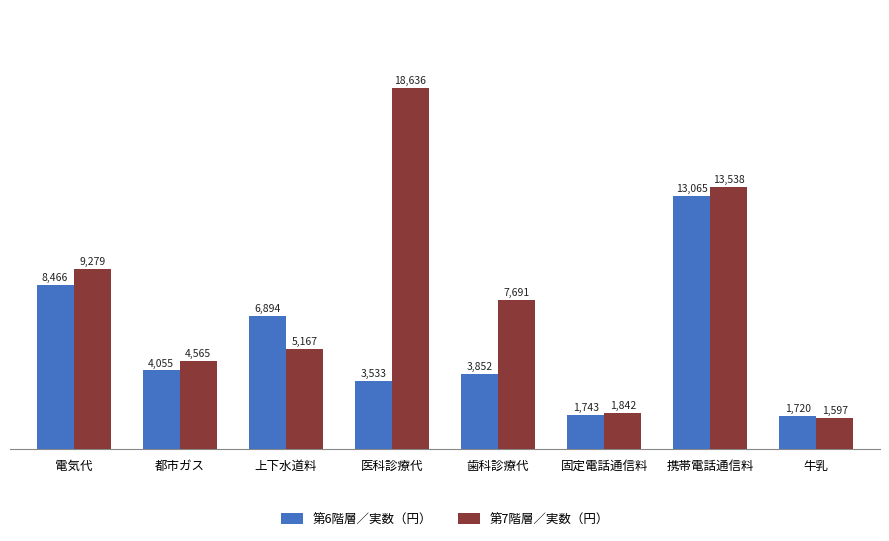

At which category is the sum across all series the highest?

携帯電話通信料